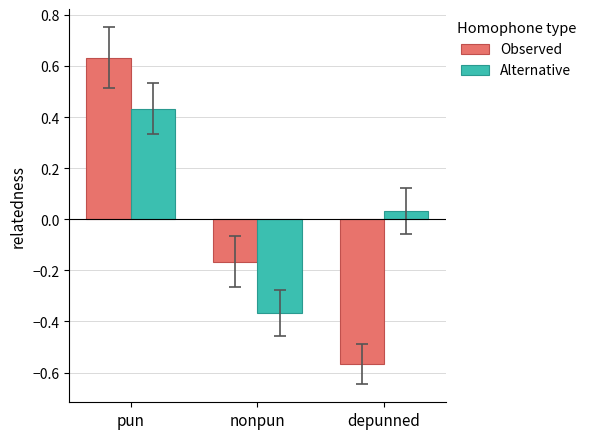

How many values in the Alternative series exceed 0?

2